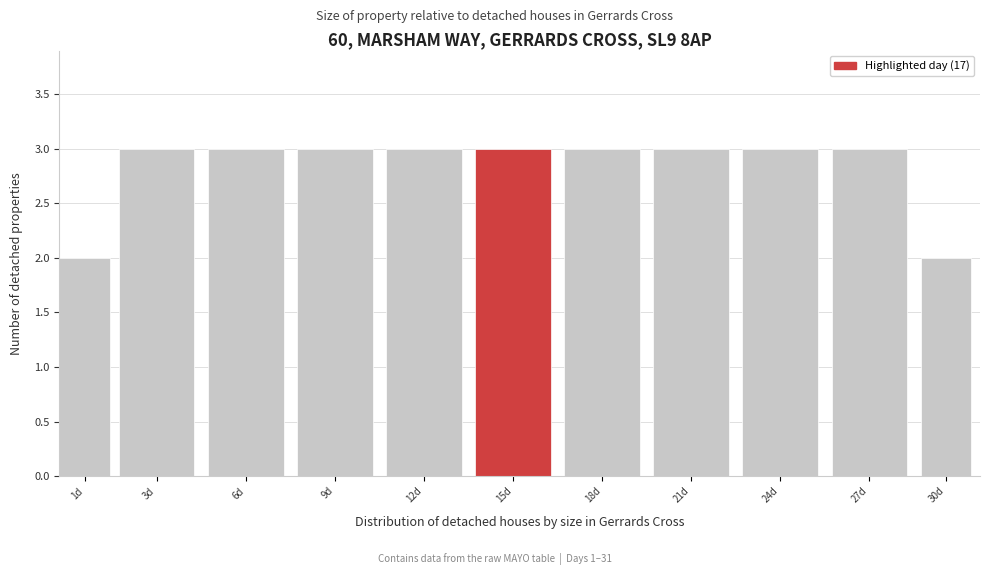

Reading left to right, what are all the values shown in this chart?

1d=2	3d=3	6d=3	9d=3	12d=3	15d=3	18d=3	21d=3	24d=3	27d=3	30d=2